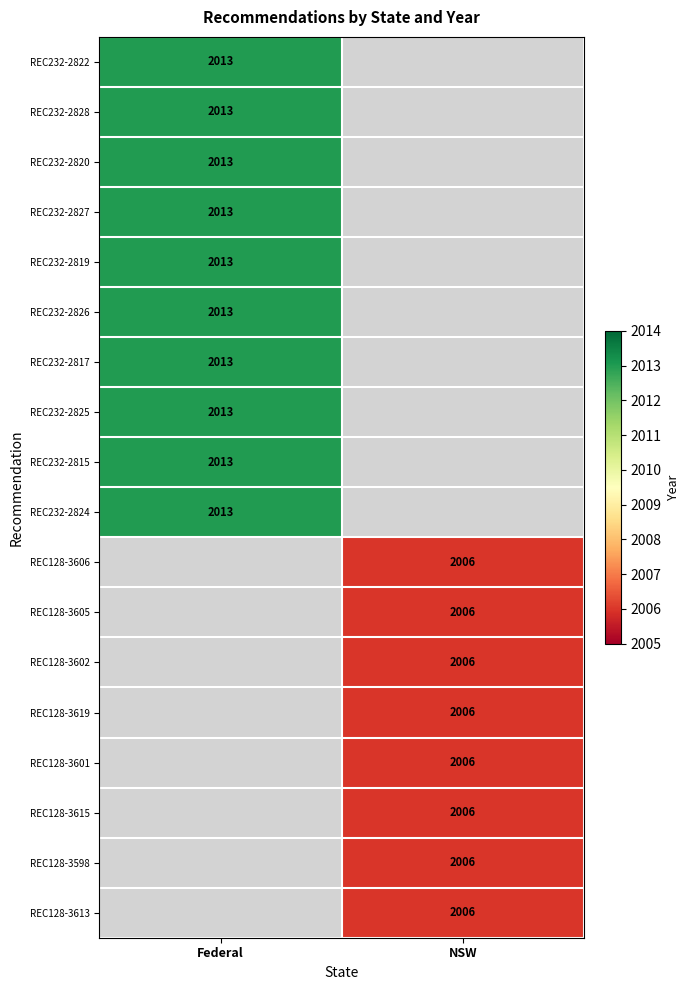

The value of REC232-2828 at Federal is 968. True or false?

False